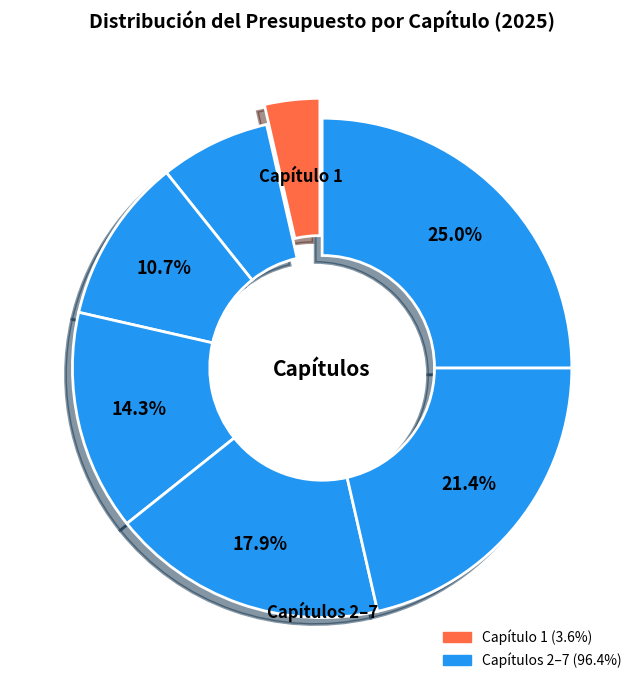

Which category has the biggest portion of the pie?

Capítulo 7